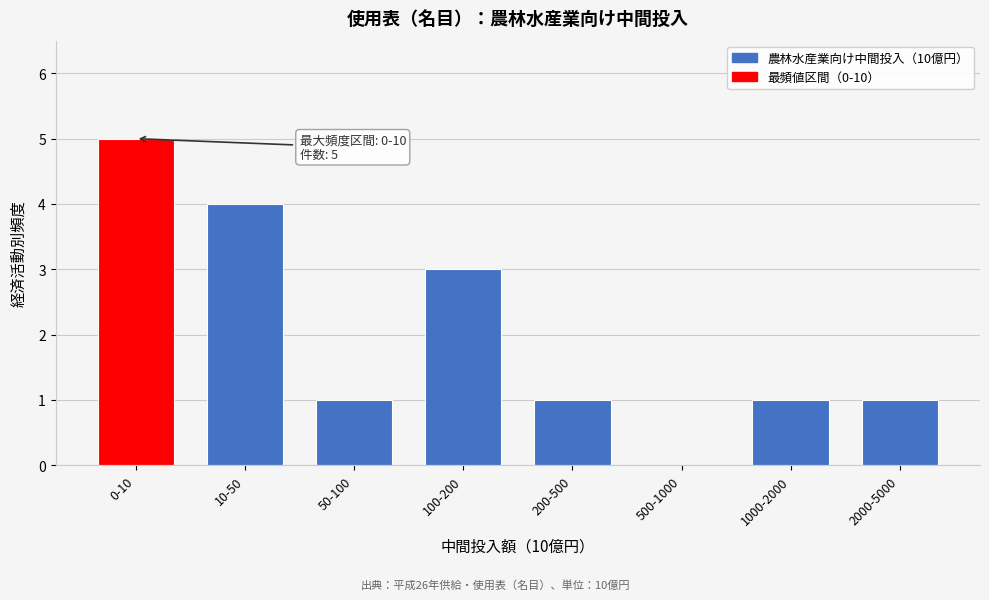

Reading left to right, extract all data points from this chart.

0-10=5	10-50=4	50-100=1	100-200=3	200-500=1	500-1000=0	1000-2000=1	2000-5000=1